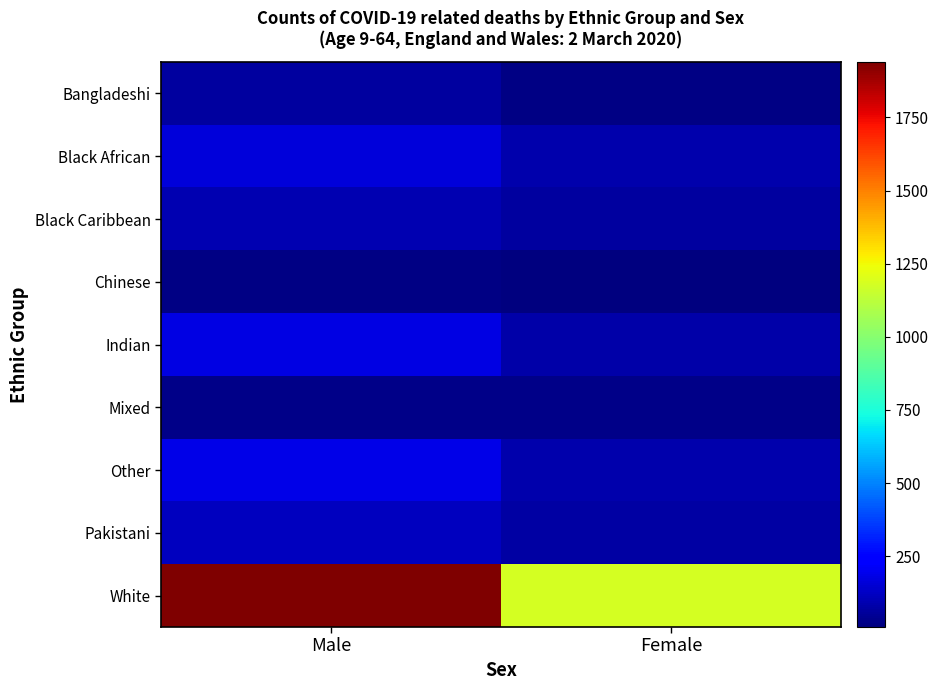

Which series has the largest total across all categories?

White